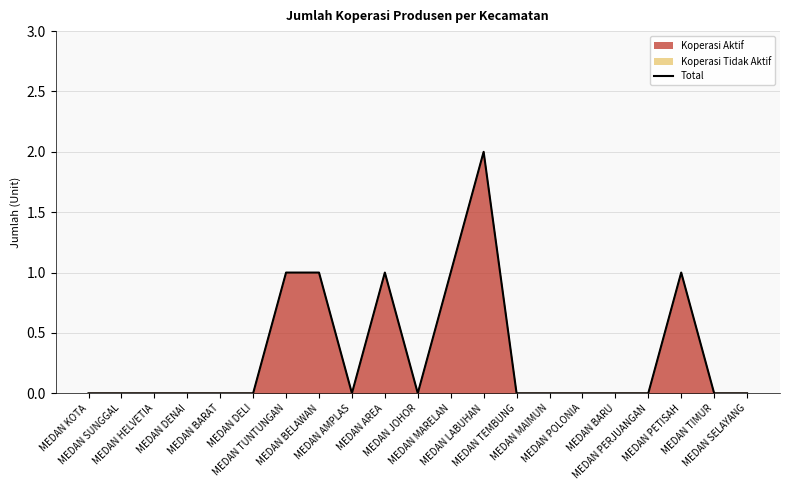

Where is the first local minimum?

MEDAN AMPLAS